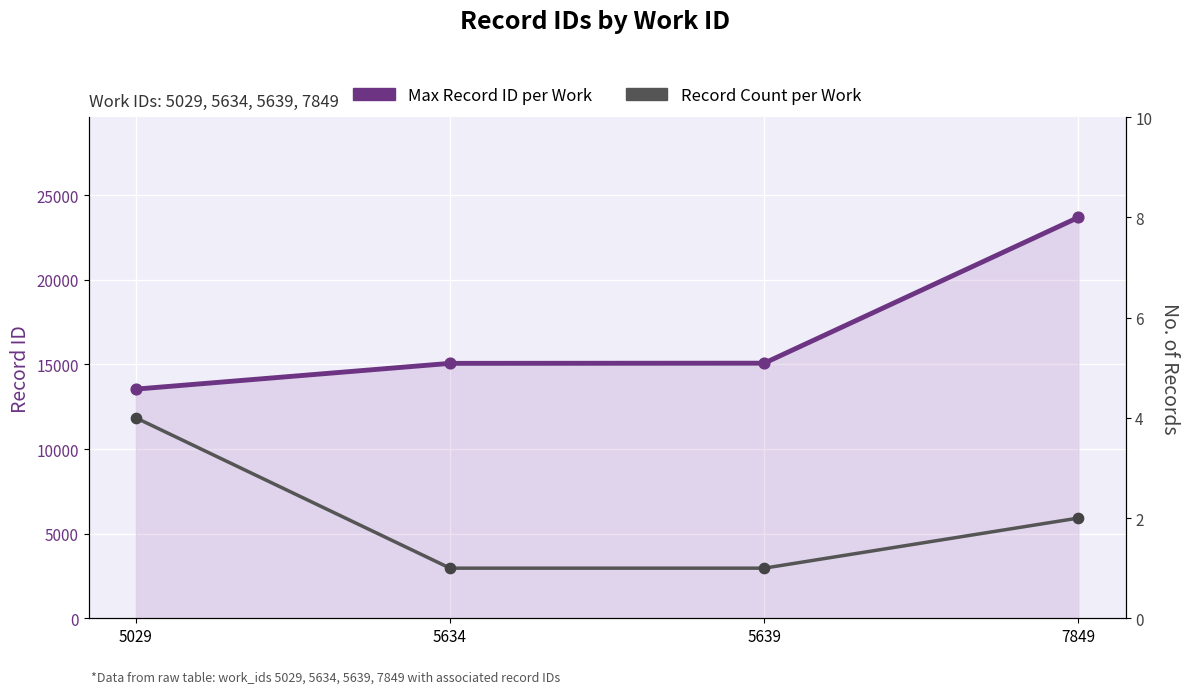

At which category is the sum across all series the highest?

7849